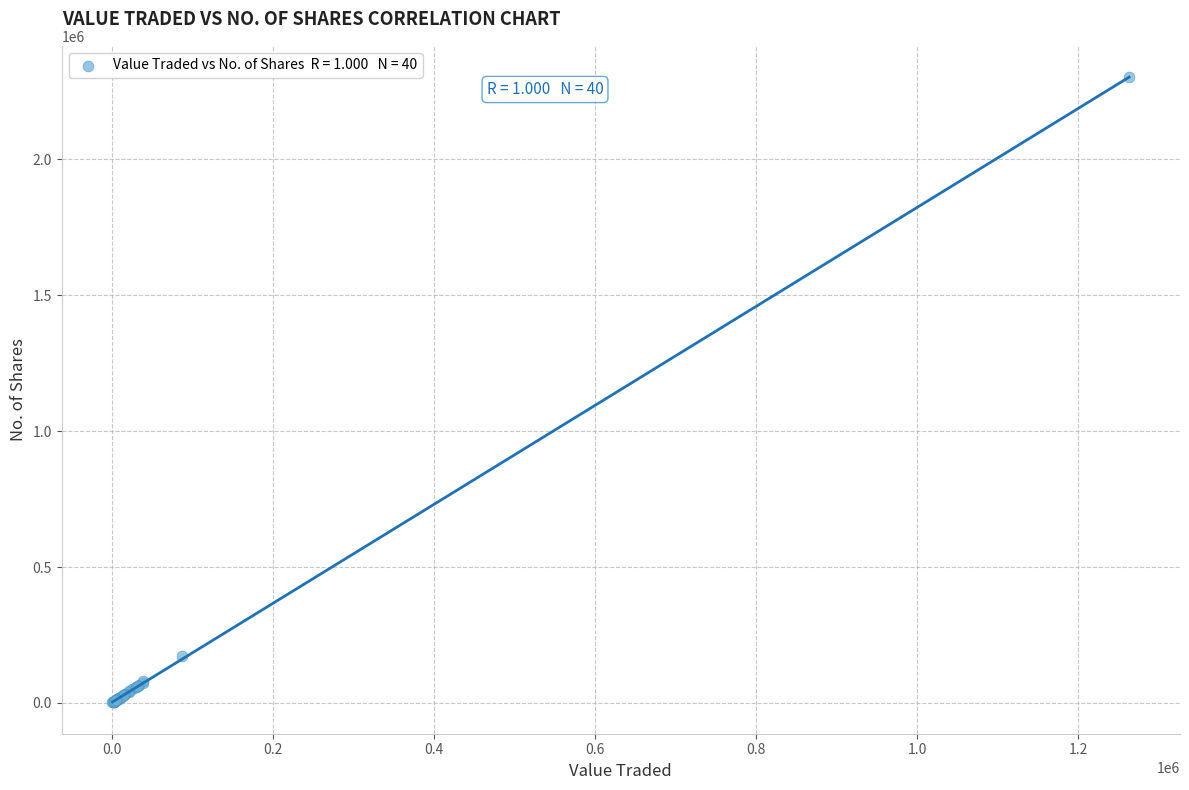

What Y value in the scatter plot is closest to 1151643?

171756